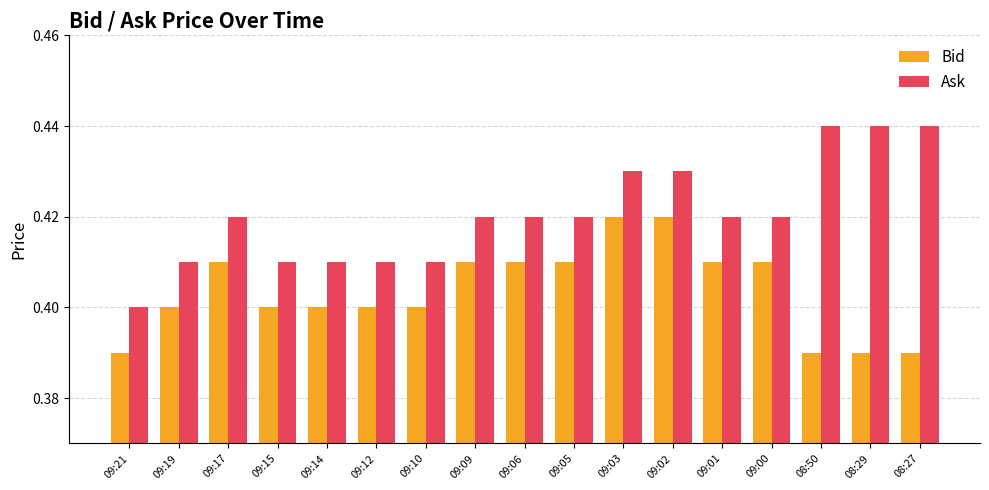

Count the Bid values in the range 0 to 1.

17